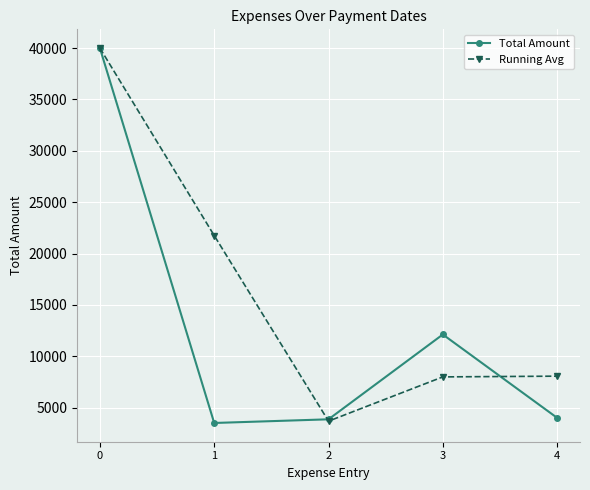

How many data points does each series have?

5